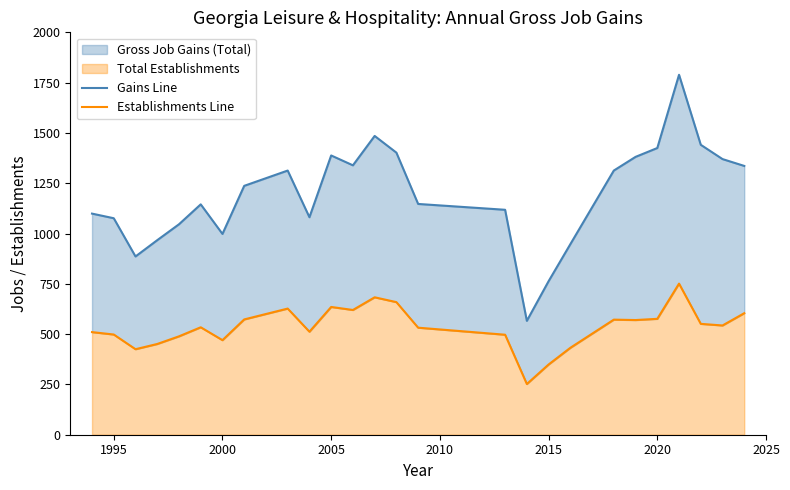

How many data points in Gains Line are less than 1237?

13